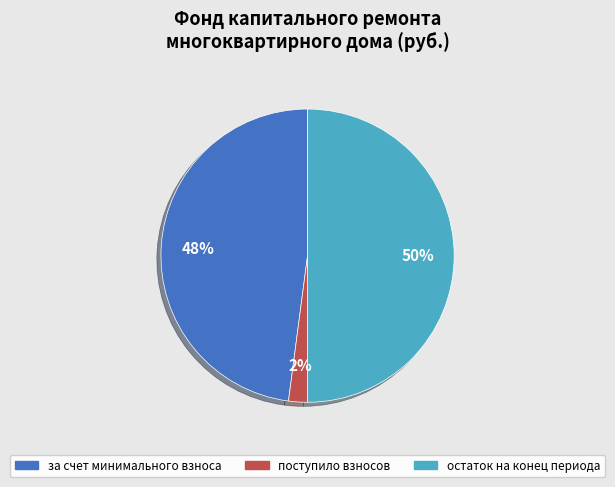

To the nearest percent, what is the average slice percentage?

33%